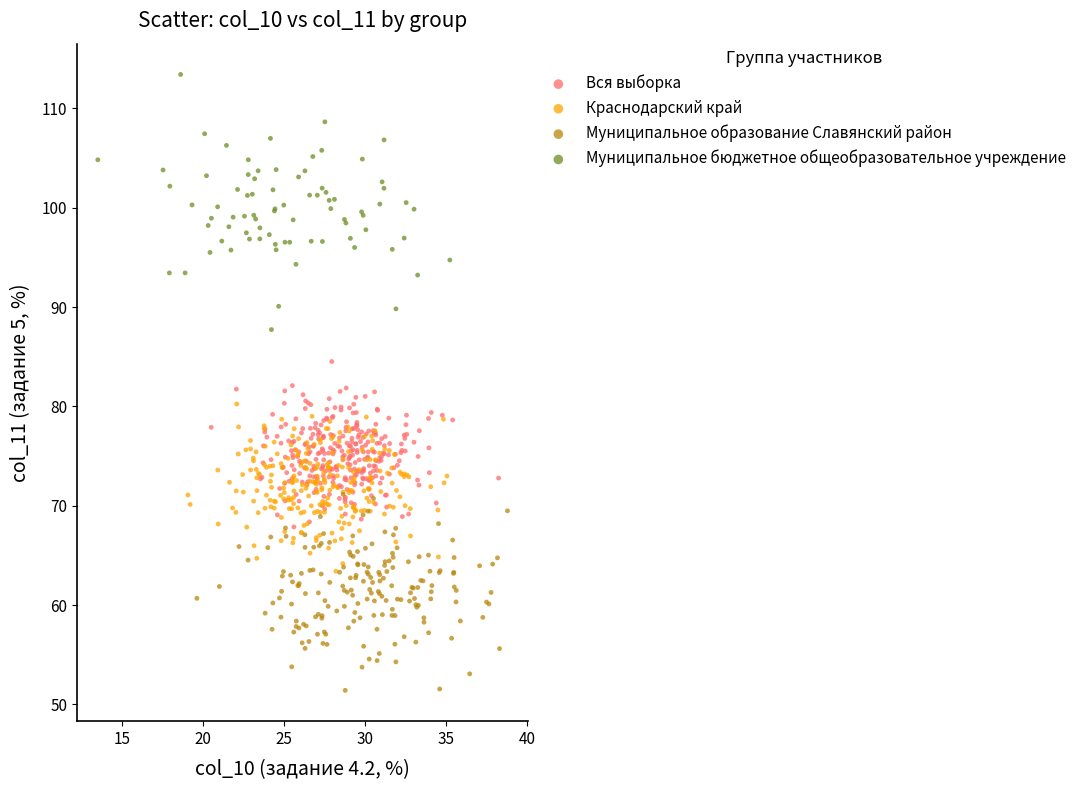

Which series has the widest spread of Y values?

Муниципальное бюджетное общеобразовательное учреждение